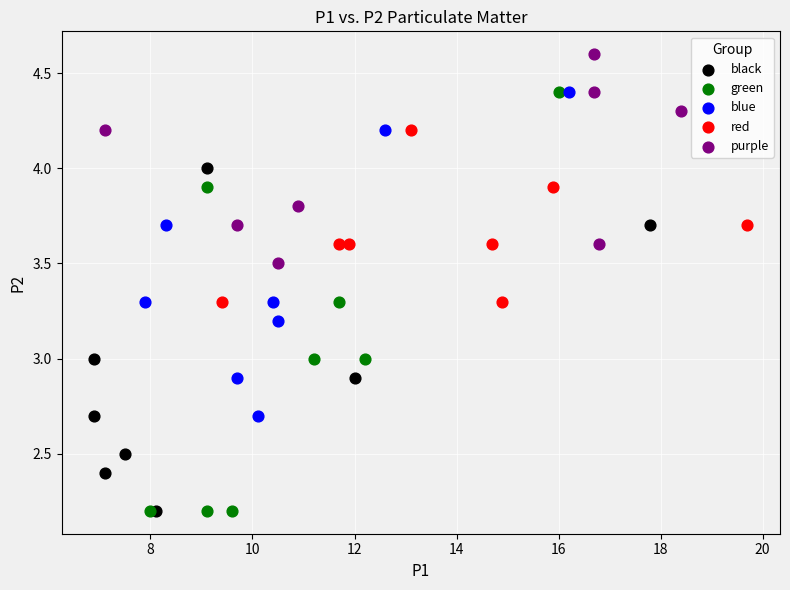

Which series reaches the maximum Y coordinate?

purple